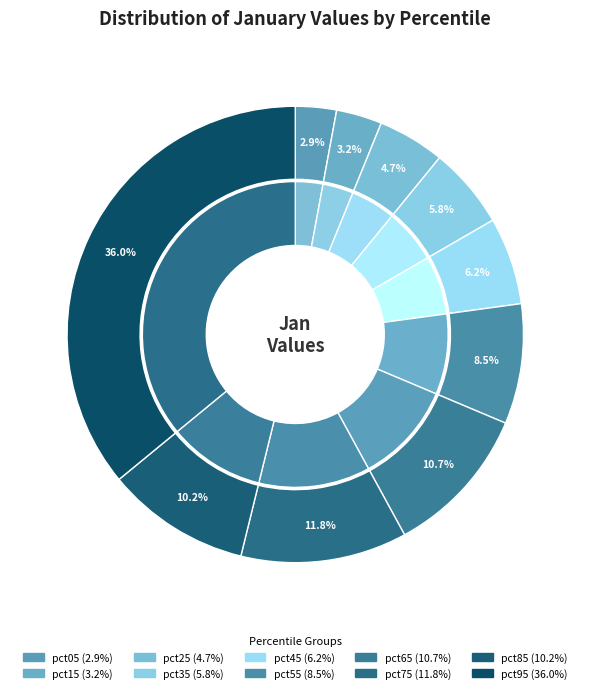

Does pct85 represent more than half of the total?

No